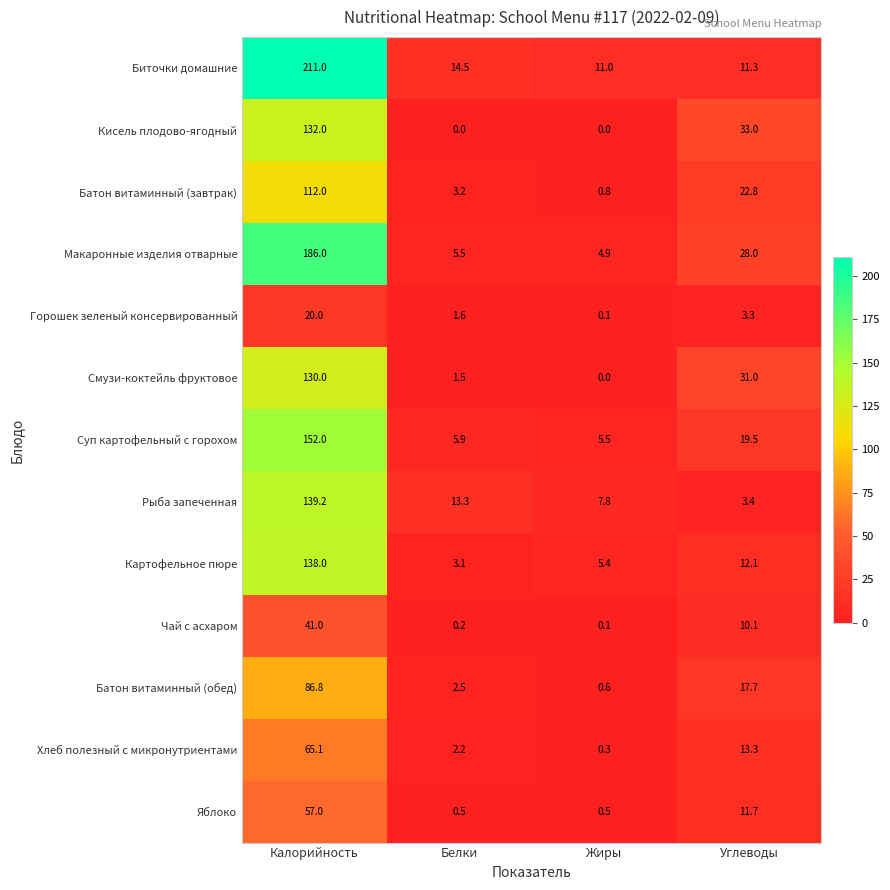

At which category is the sum across all series the highest?

Калорийность